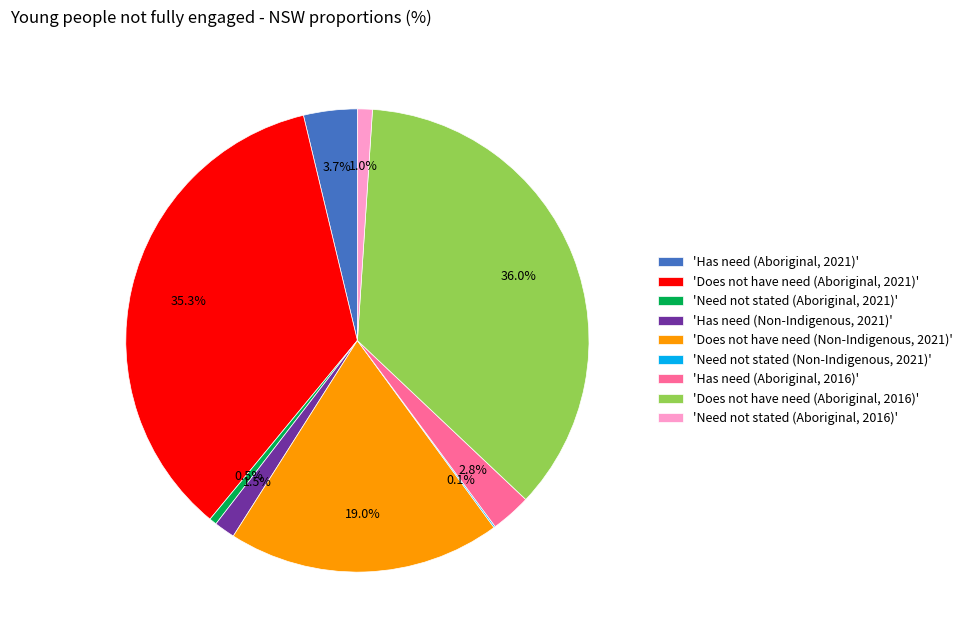

Which category has the biggest portion of the pie?

'Does not have need (Aboriginal, 2016)'